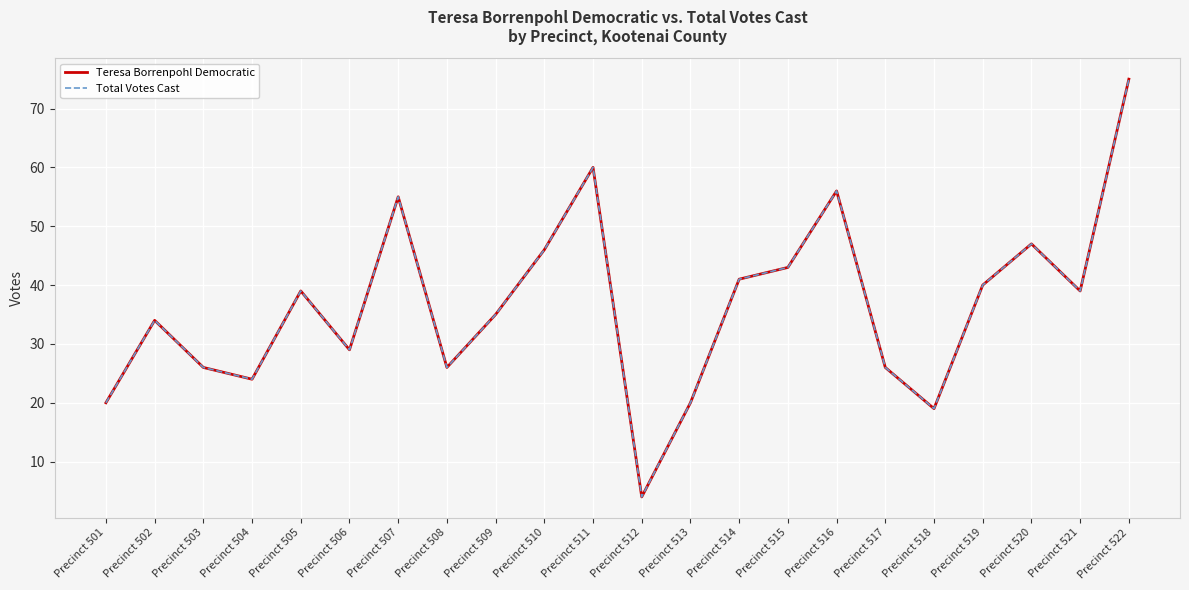

Does the chart display data point markers on the line(s)?

No